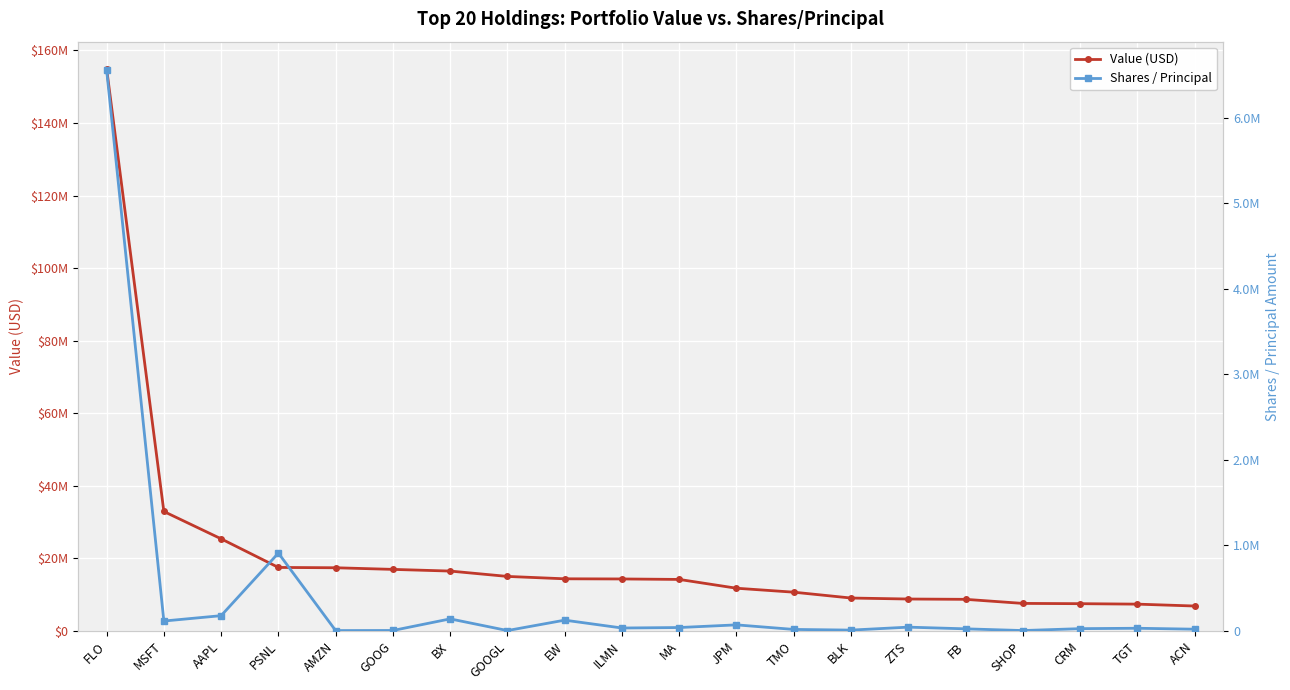

True or false: Value (USD) has a value of 14393000 at EW.

True